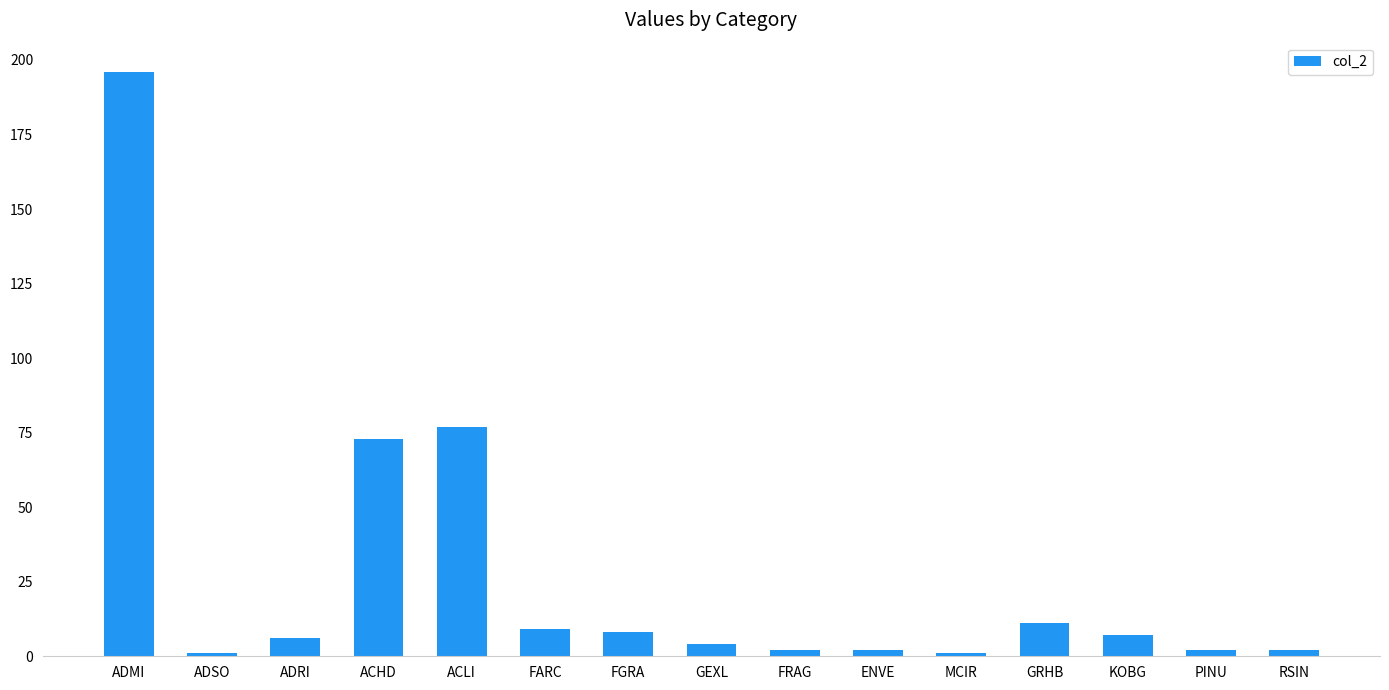

What is the smallest value displayed?

1